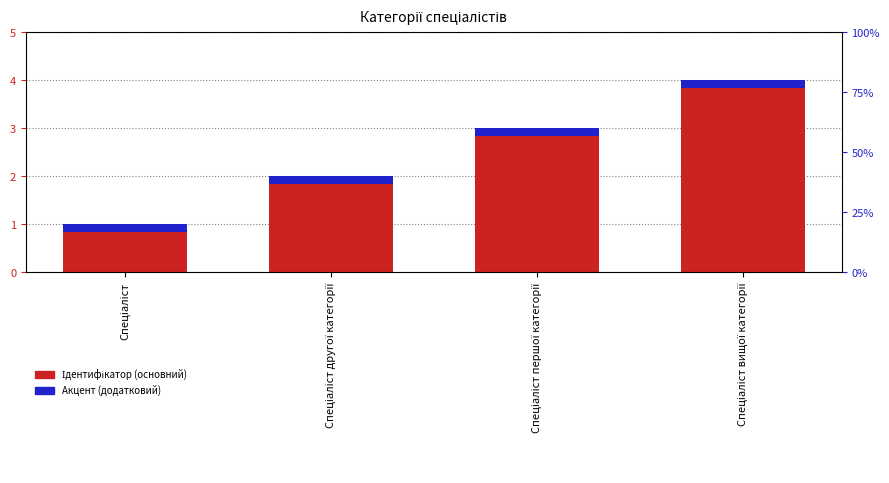

Between Спеціаліст другої категорії and Спеціаліст, which is larger?

Спеціаліст другої категорії